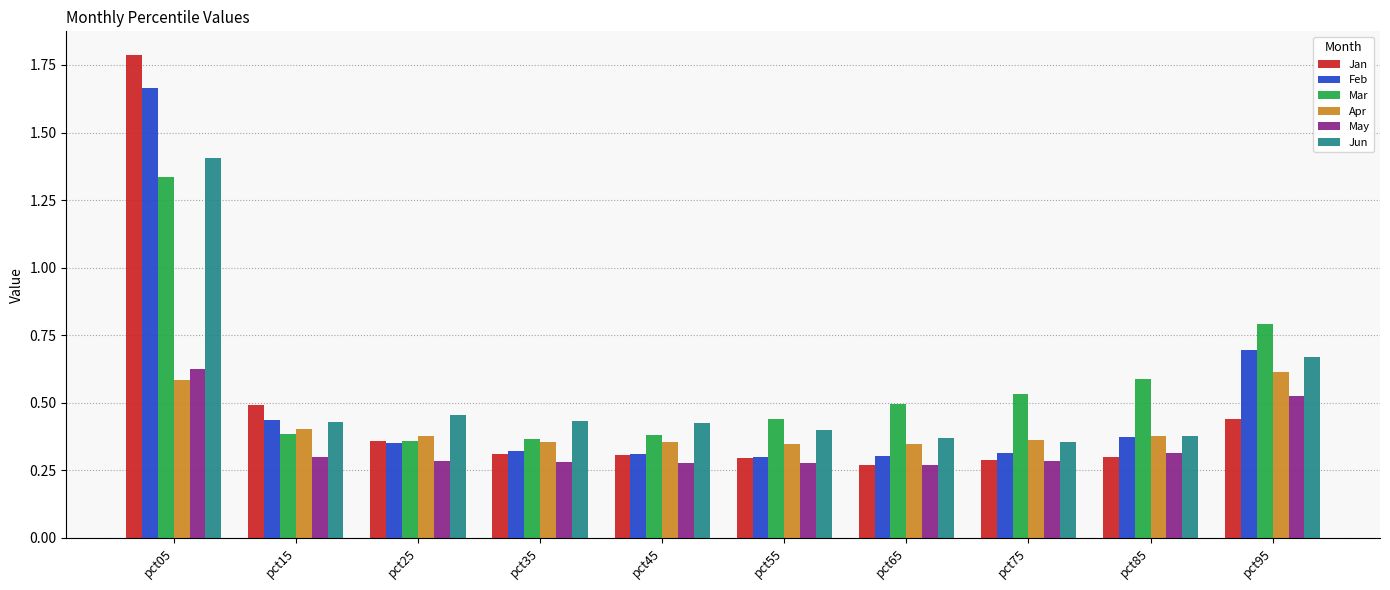

Which series has the largest range (max minus min)?

Jan